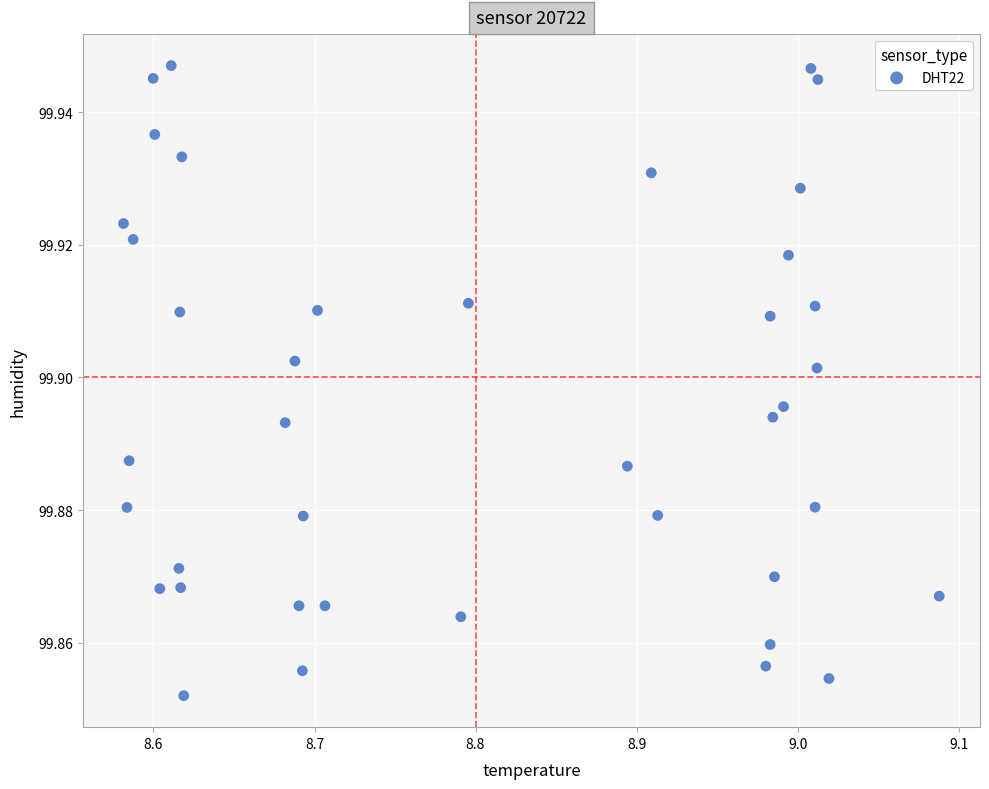

What is the range of X values (max minus min)?

0.5